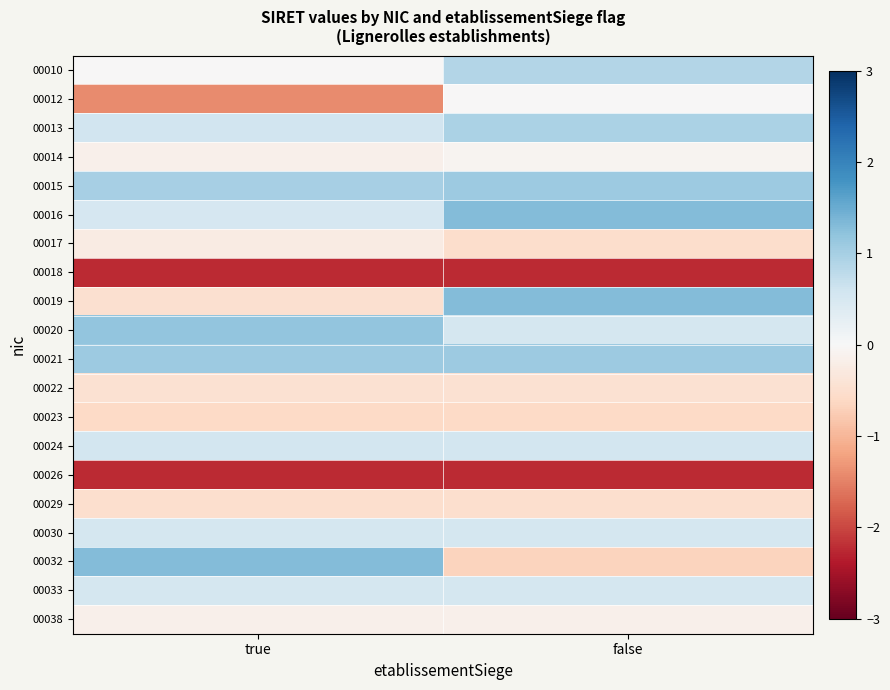

Reading left to right, transcribe all the data shown in this chart.

00010: true=-0.0	false=0.9
00012: true=-1.4	false=-0.0
00013: true=0.6	false=1.0
00014: true=-0.2	false=-0.1
00015: true=1.0	false=1.1
00016: true=0.5	false=1.3
00017: true=-0.2	false=-0.5
00018: true=-2.2	false=-2.2
00019: true=-0.5	false=1.3
00020: true=1.2	false=0.5
00021: true=1.1	false=1.1
00022: true=-0.5	false=-0.5
00023: true=-0.6	false=-0.6
00024: true=0.6	false=0.6
00026: true=-2.2	false=-2.2
00029: true=-0.5	false=-0.5
00030: true=0.5	false=0.5
00032: true=1.3	false=-0.7
00033: true=0.5	false=0.5
00038: true=-0.1	false=-0.1